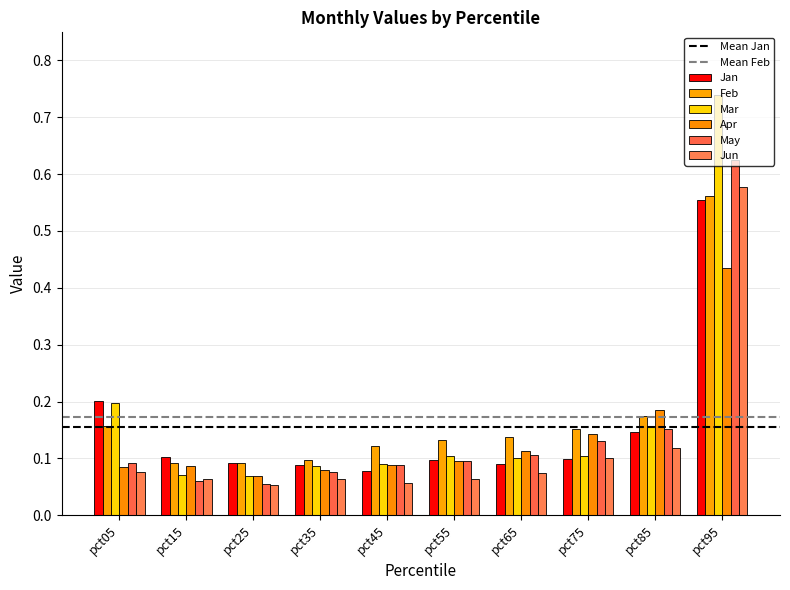

Rank the categories by May value from lowest to highest.

pct25, pct15, pct35, pct45, pct05, pct55, pct65, pct75, pct85, pct95